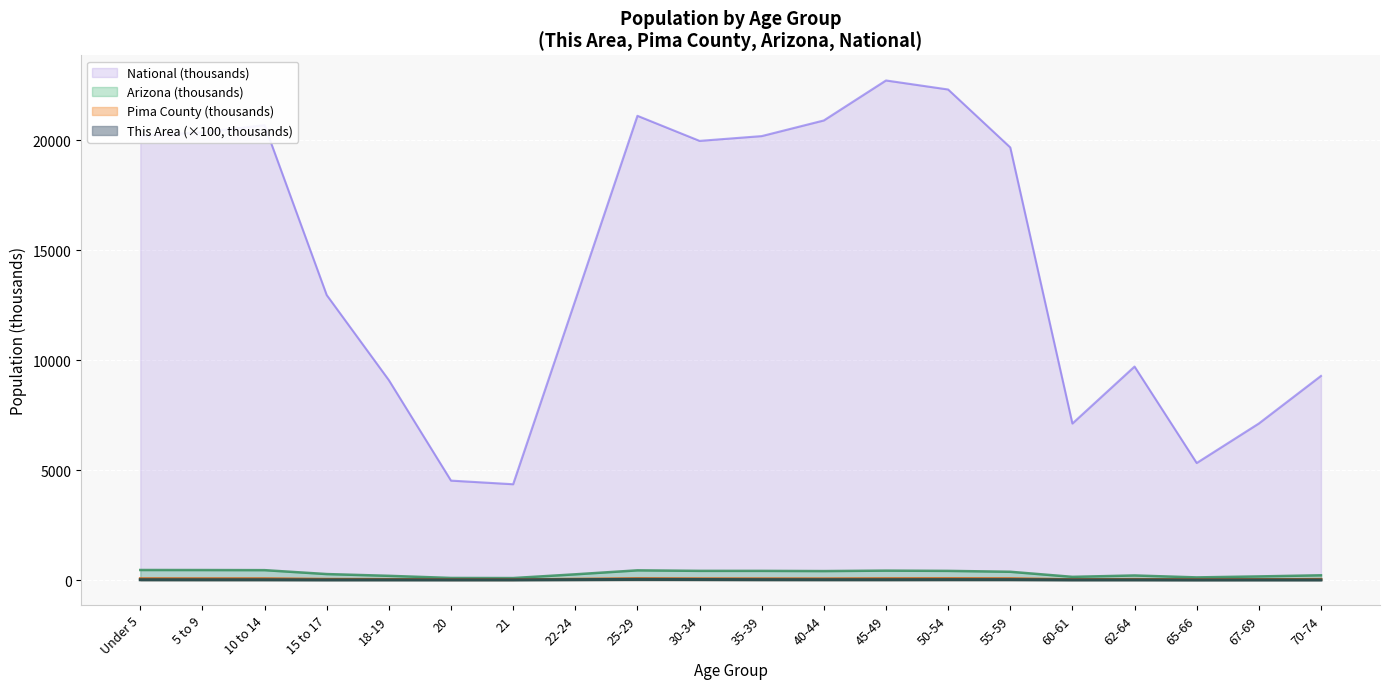

What is the label of the 5th point from the right?

60-61